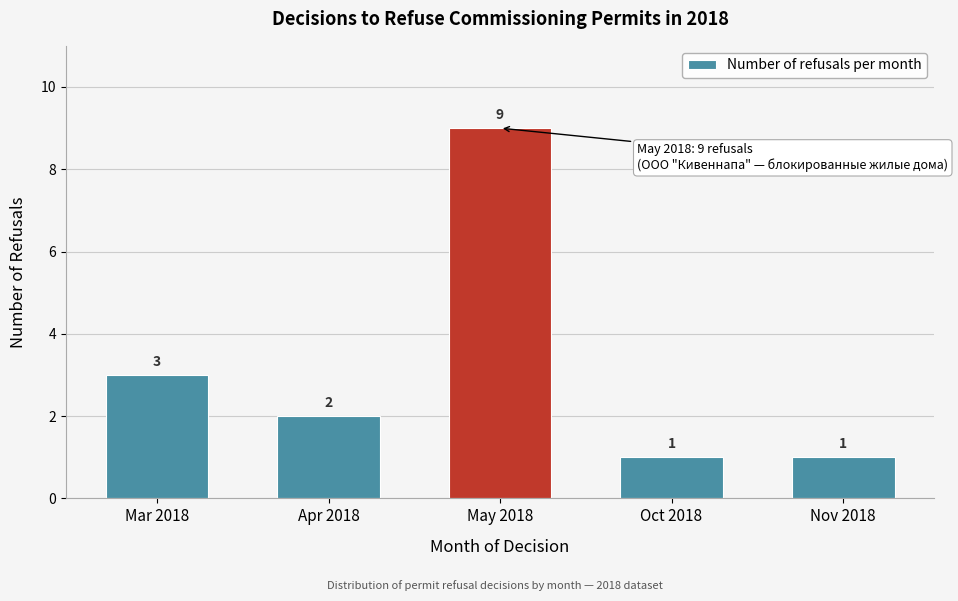

Reading left to right, what are all the values shown in this chart?

3	2	9	1	1